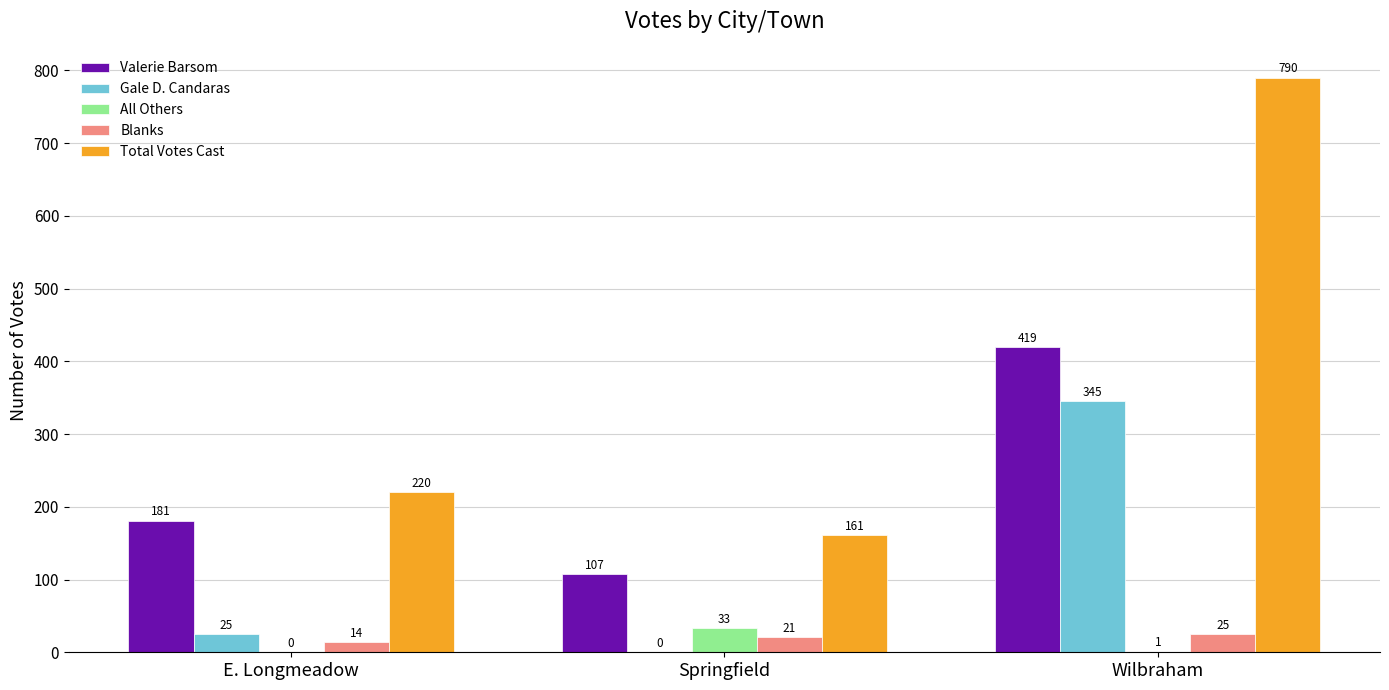

Reading left to right, extract all data points from this chart.

Valerie Barsom: E. Longmeadow=181	Springfield=107	Wilbraham=419
Gale D. Candaras: E. Longmeadow=25	Springfield=0	Wilbraham=345
All Others: E. Longmeadow=0	Springfield=33	Wilbraham=1
Blanks: E. Longmeadow=14	Springfield=21	Wilbraham=25
Total Votes Cast: E. Longmeadow=220	Springfield=161	Wilbraham=790